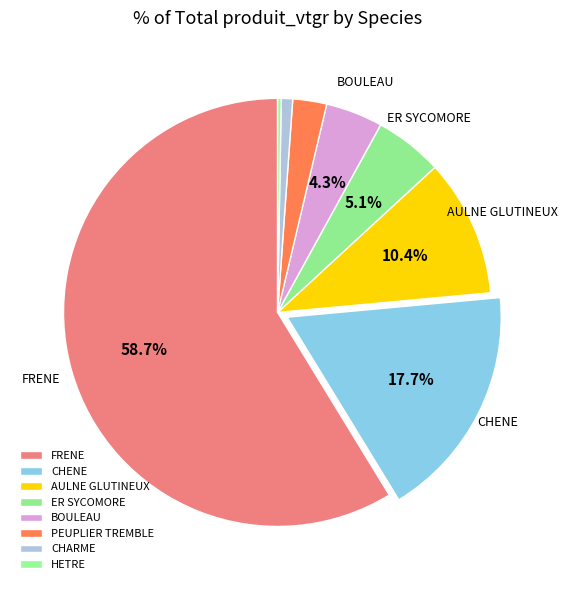

To the nearest percent, what is the difference between the largest and smallest slice percentages?

58%